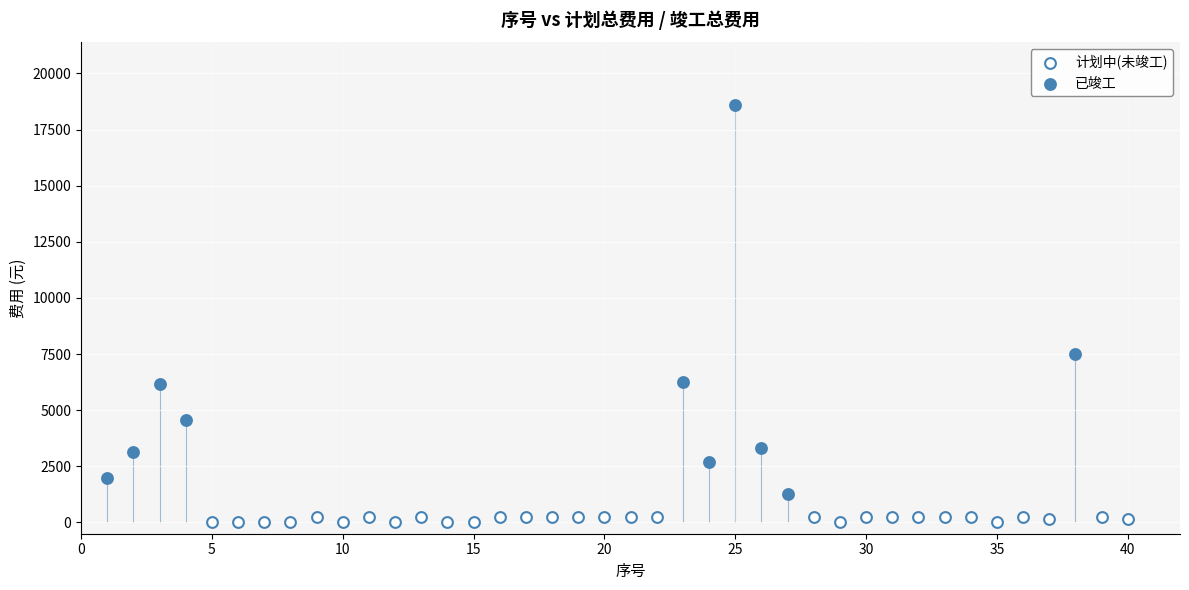

Which series has the largest Y range (max minus min)?

已竣工